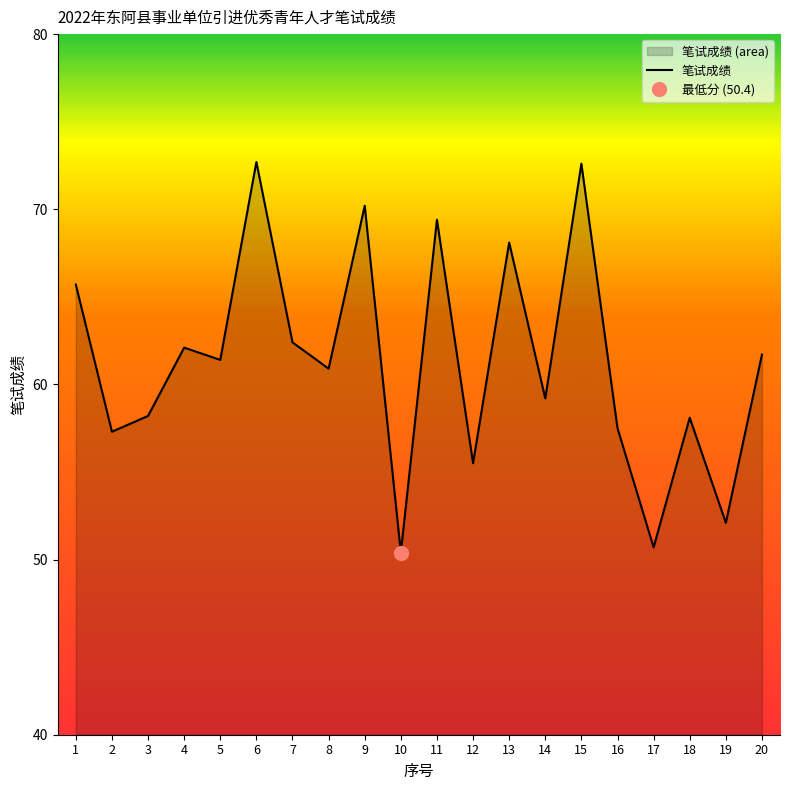

What is the maximum value shown in the chart?

72.7